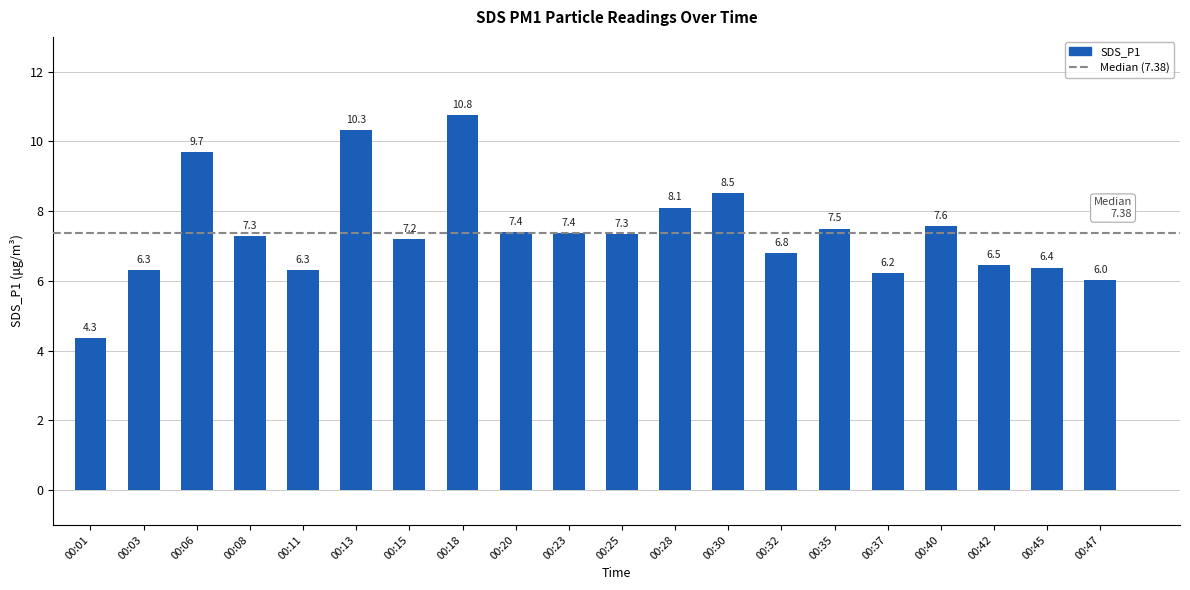

At which label does the data first exceed 7?

00:06